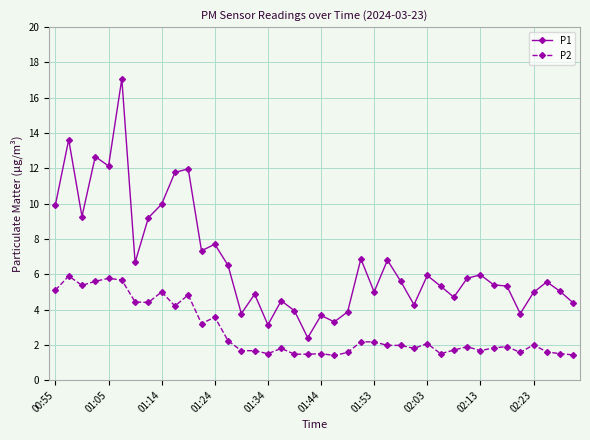

At how many categories does at least one series exceed 9?

10